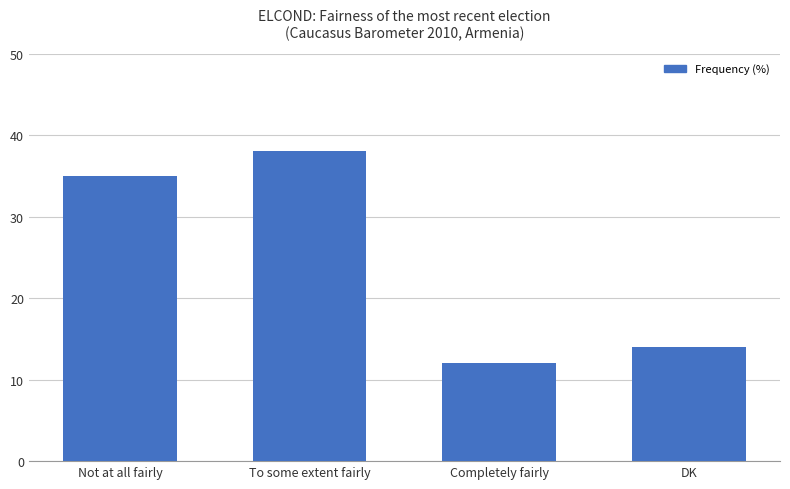

What is the label of the 3rd bar from the right?

To some extent fairly